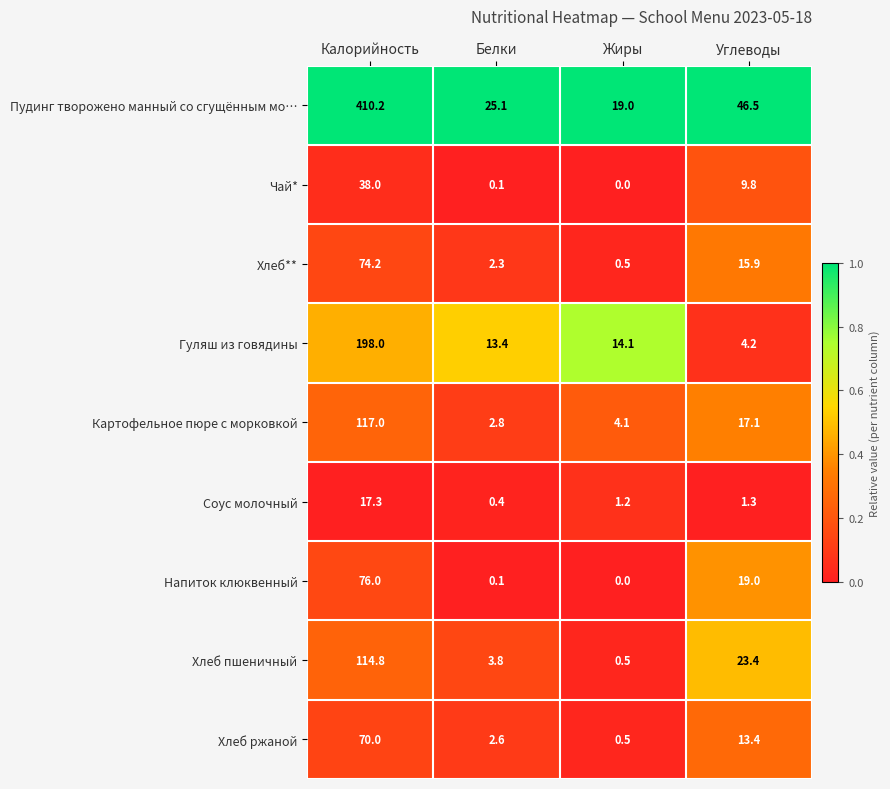

Between Калорийность and Белки, which series saw the biggest shift?

Пудинг творожено манный со сгущённым мо…